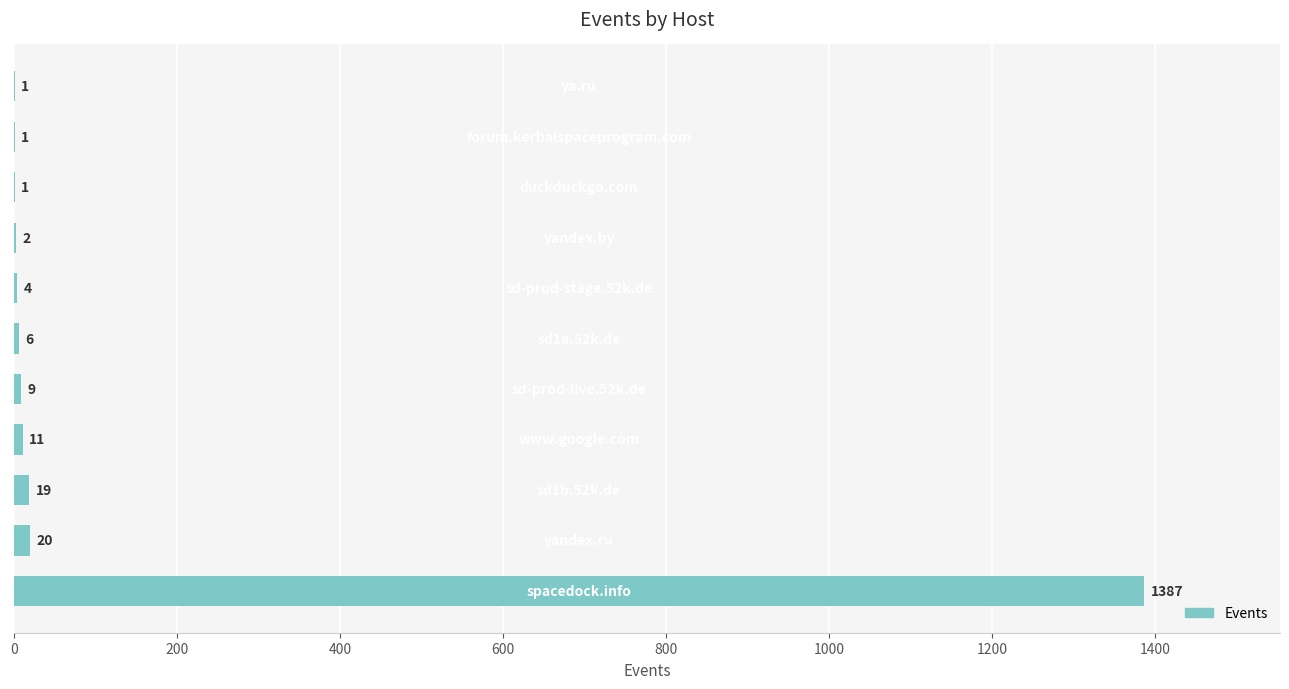

What is the sum of all values?

1461